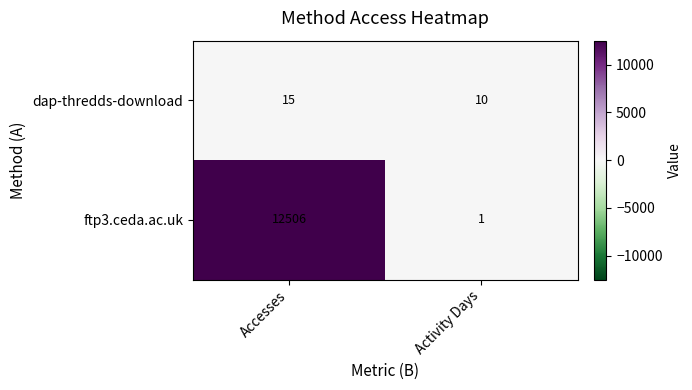

Which label corresponds to the smallest value in the chart?

Activity Days